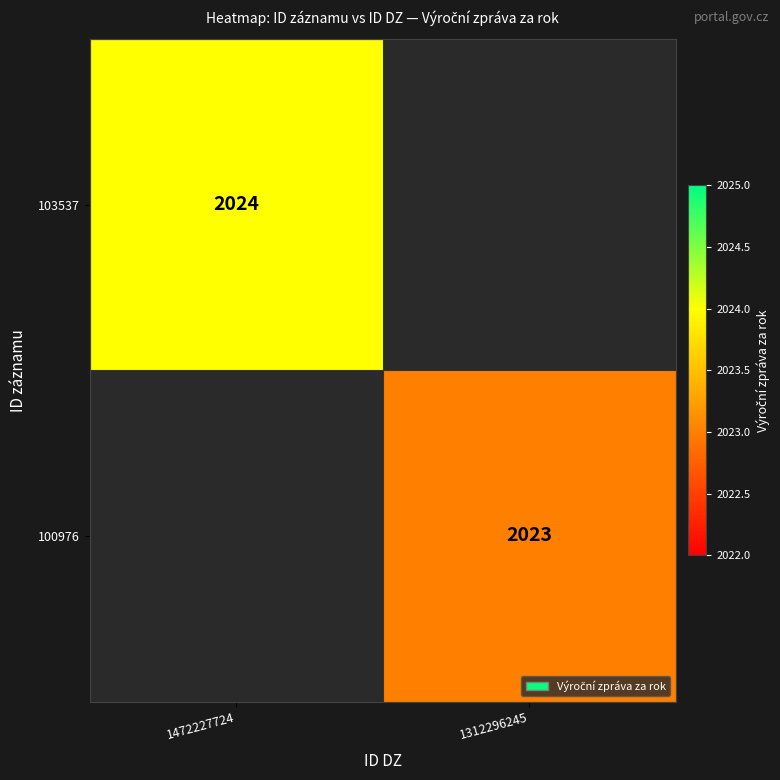

The 103537 series shows 2024 at 1472227724. True or false?

True